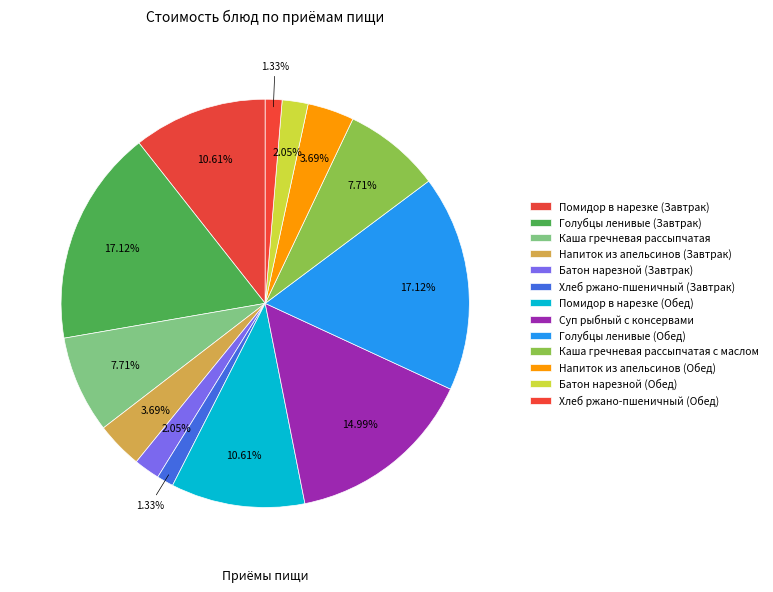

How many slices are in this pie chart?

13